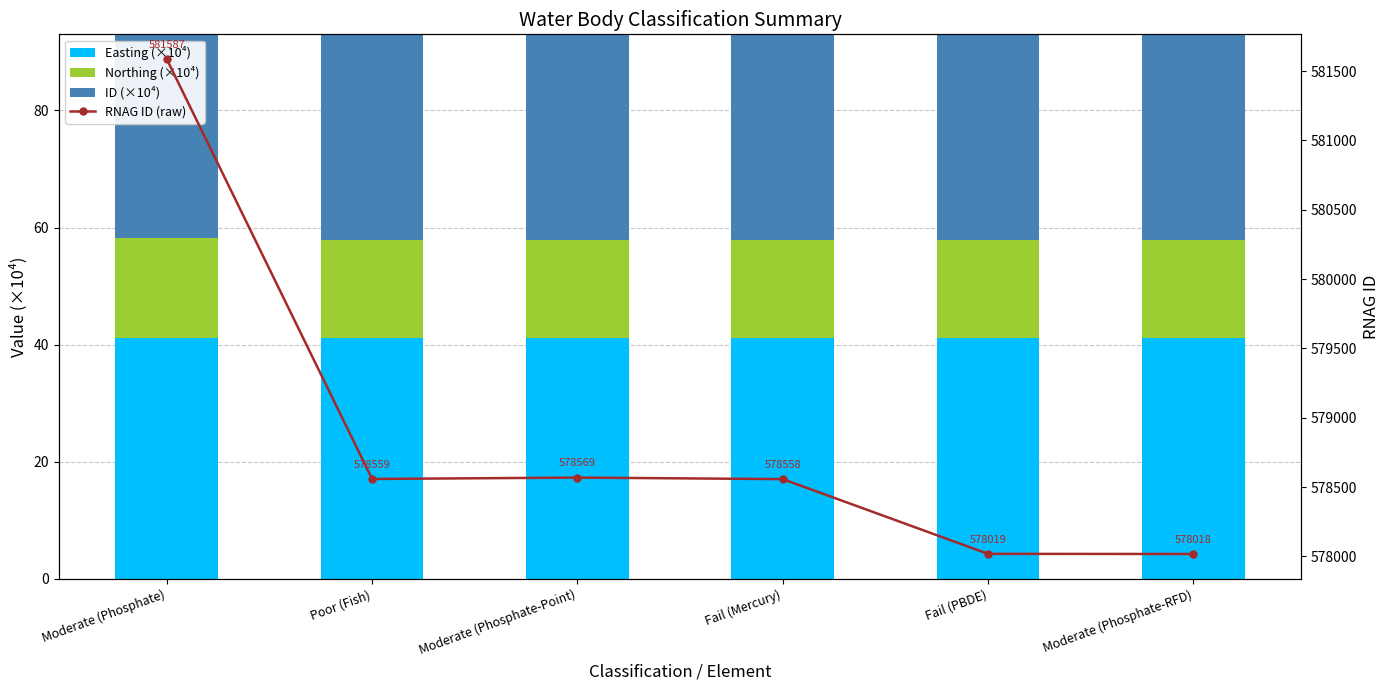

What position from the left is Poor (Fish)?

2